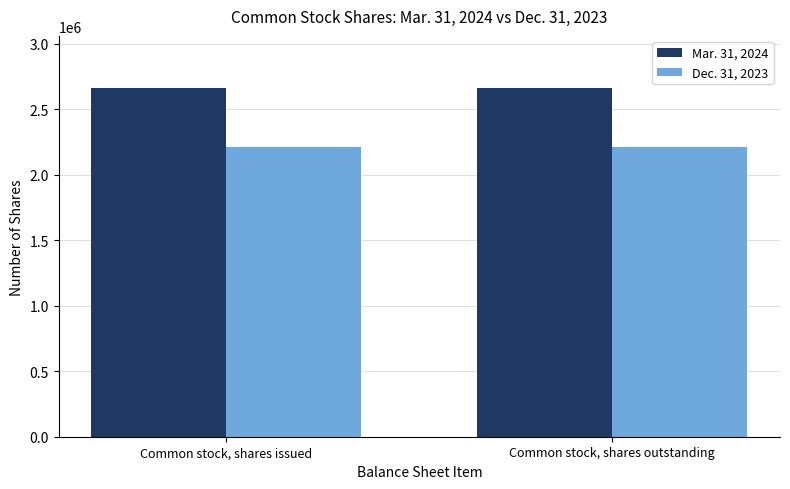

What is the maximum value shown in the chart?

2662507